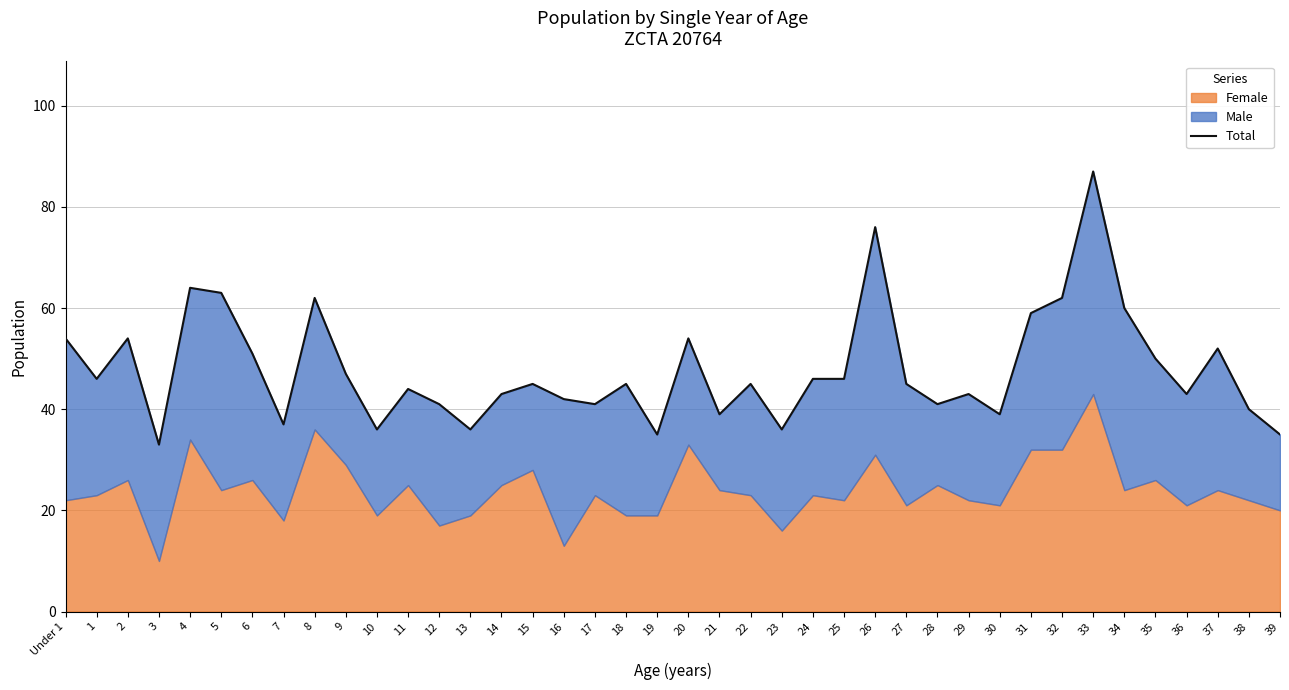

Where is the first local maximum?

2